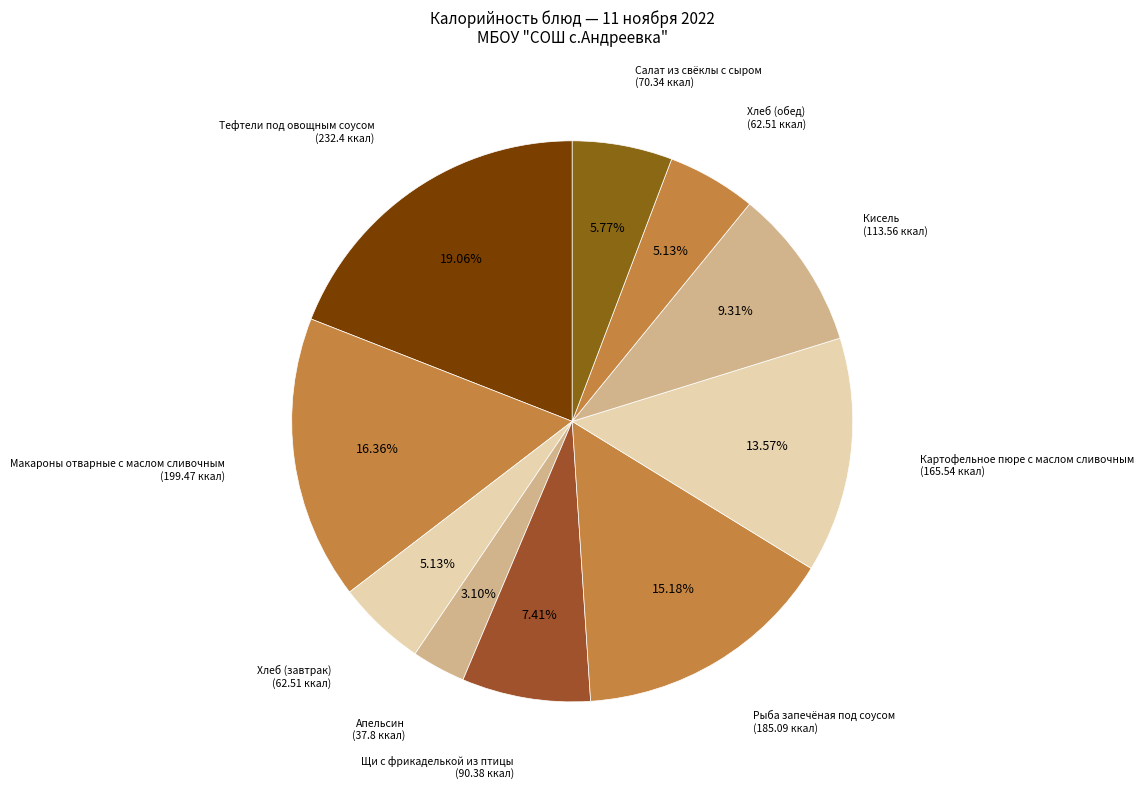

What is the ratio of the value at Кисель to the value at Апельсин?

3.0